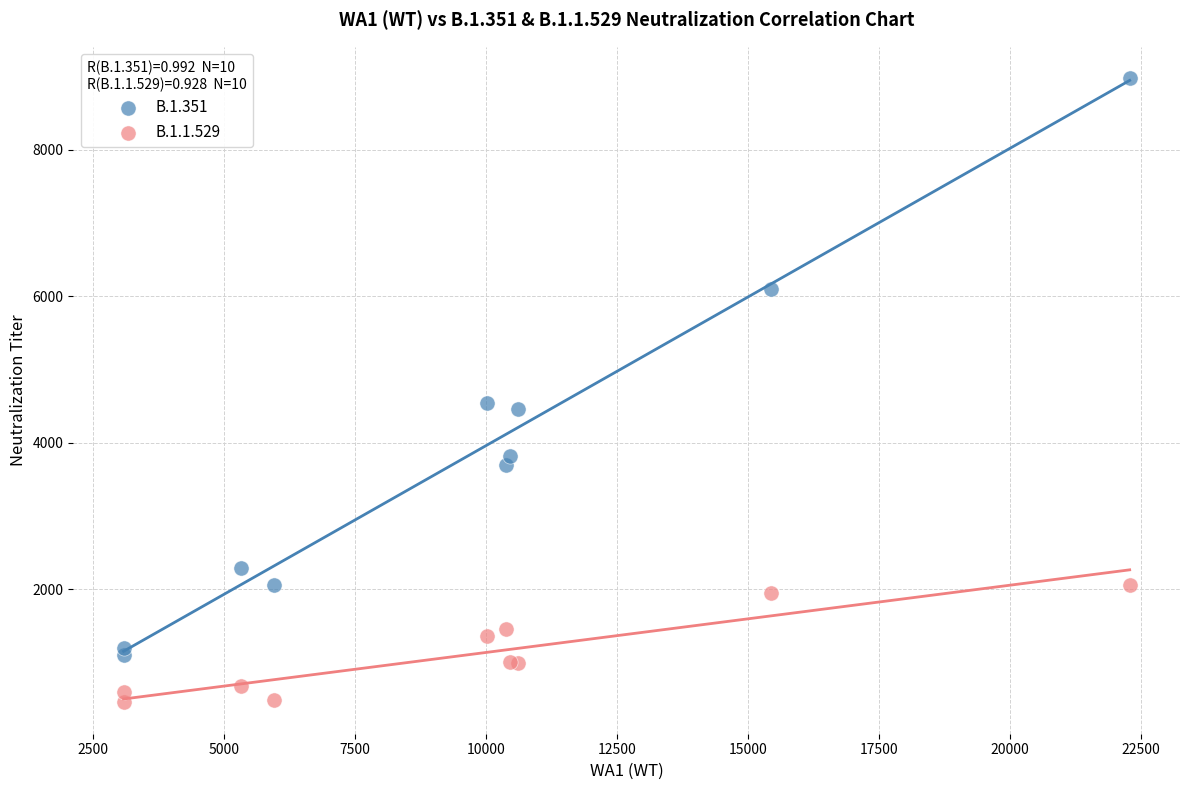

Which series has the widest spread of Y values?

B.1.351